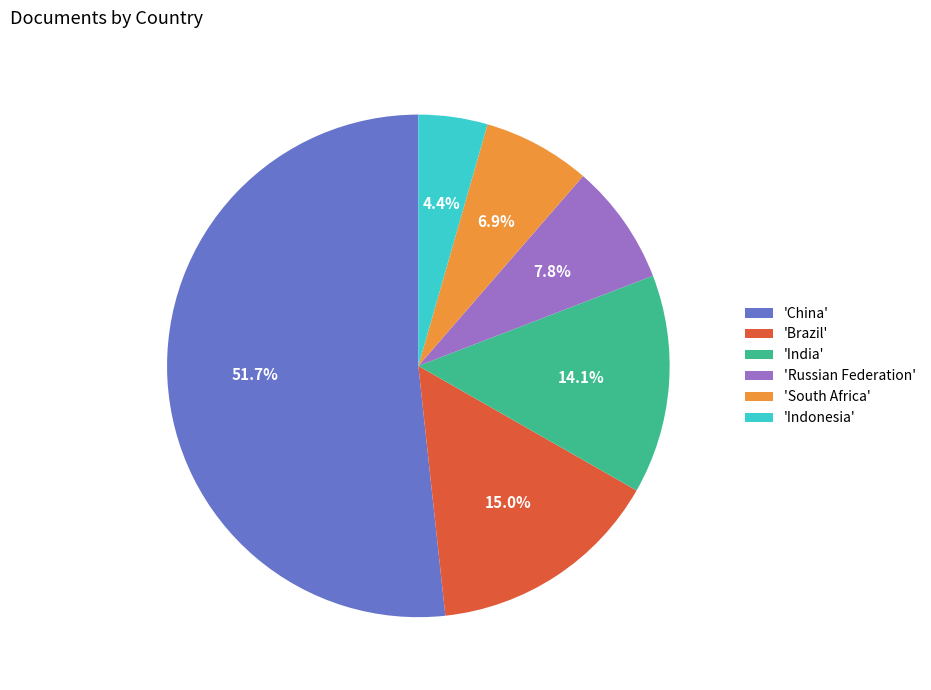

Is there any slice that represents more than half of the pie?

Yes